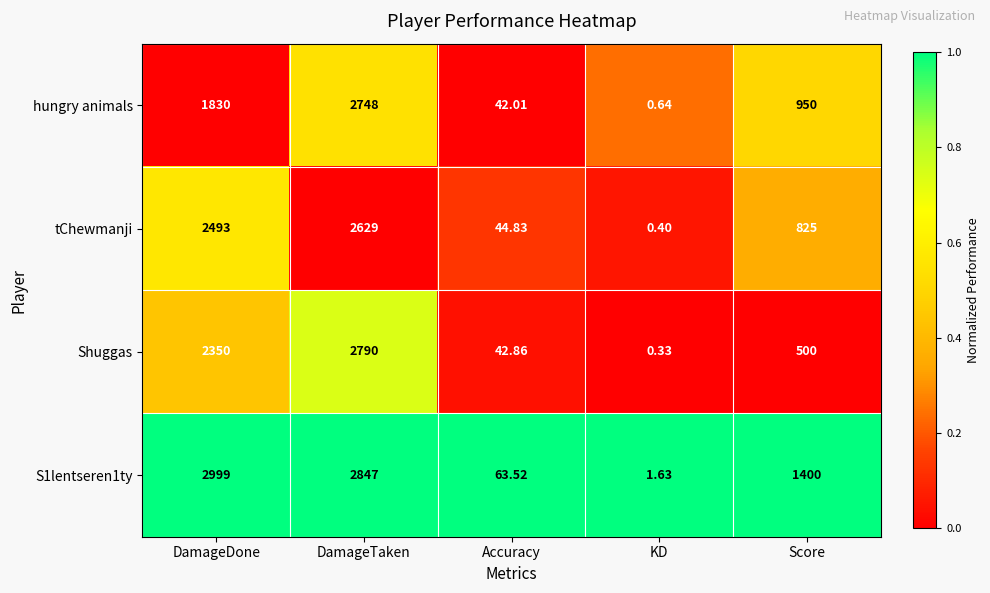

At which category is the sum across all series the highest?

DamageTaken